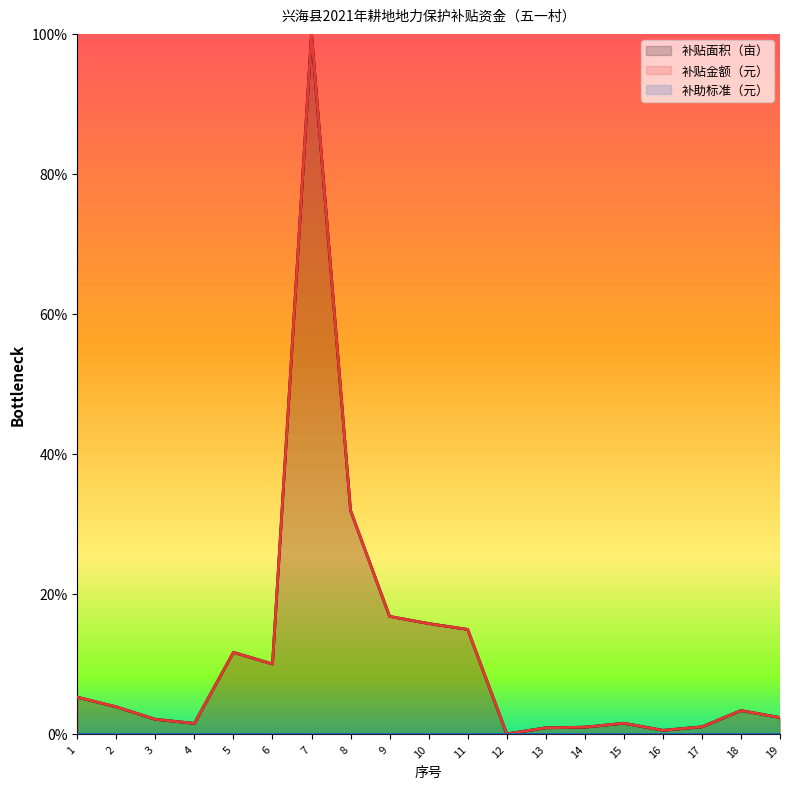

What is the total value across all series at 19?

4.7